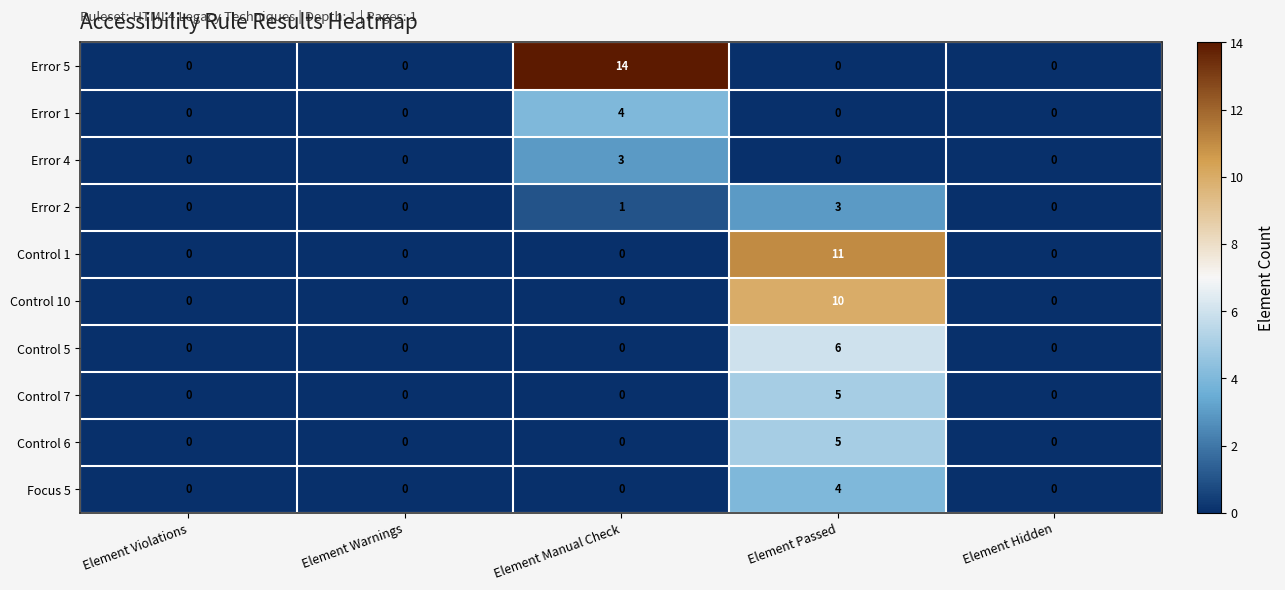

The Error 1 series shows 0 at Element Passed. True or false?

True